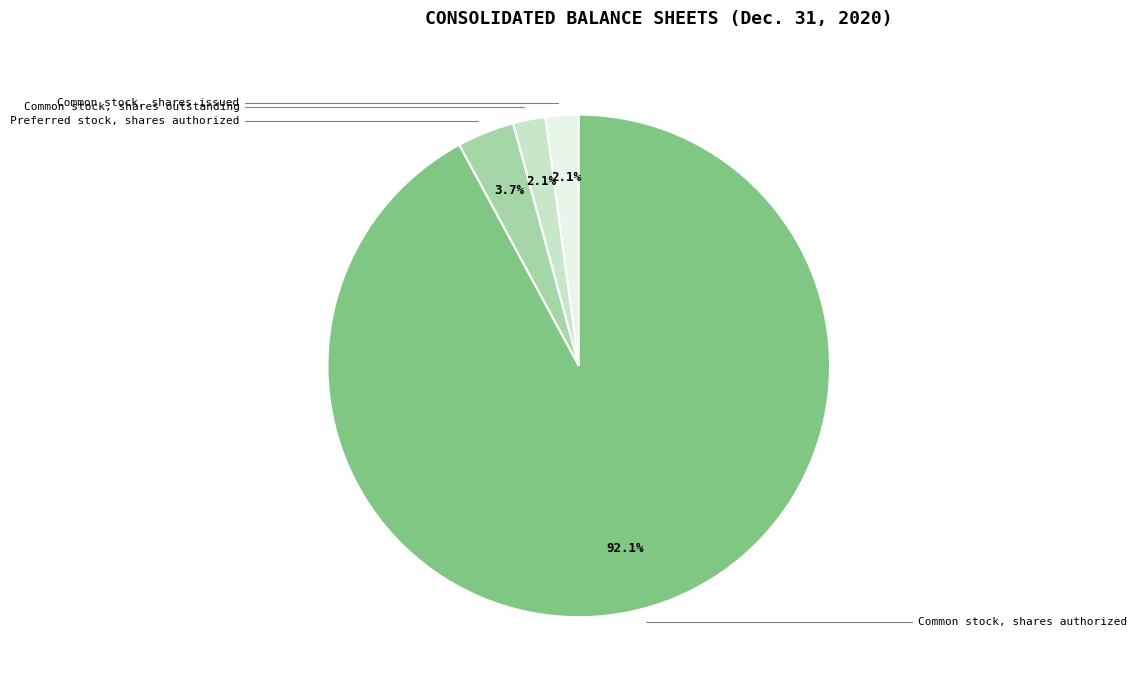

To the nearest percent, what portion does Preferred stock, shares authorized represent?

4%